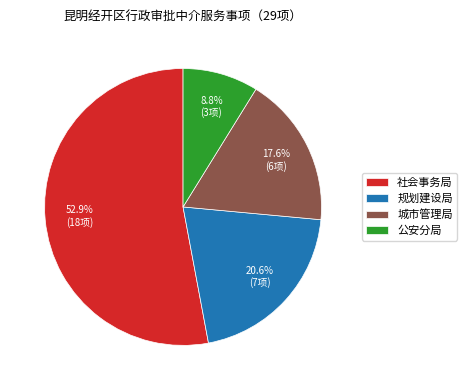

Which has a higher value, 公安分局 or 规划建设局?

规划建设局